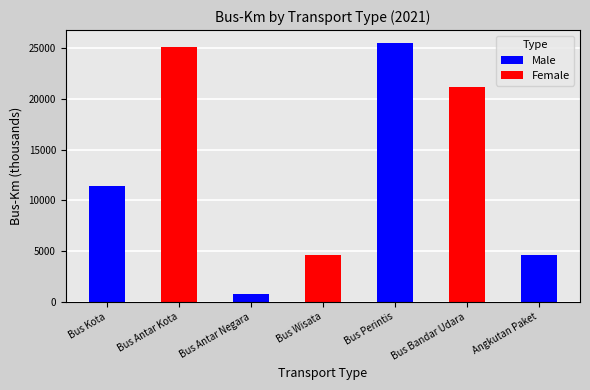

Which category has the lowest value in the Female series?

Bus Kota